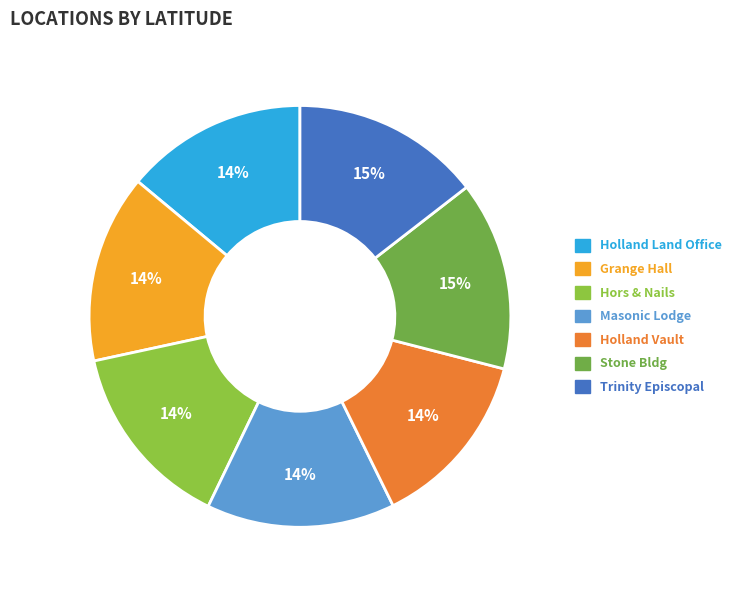

Count the number of slices in the pie.

7